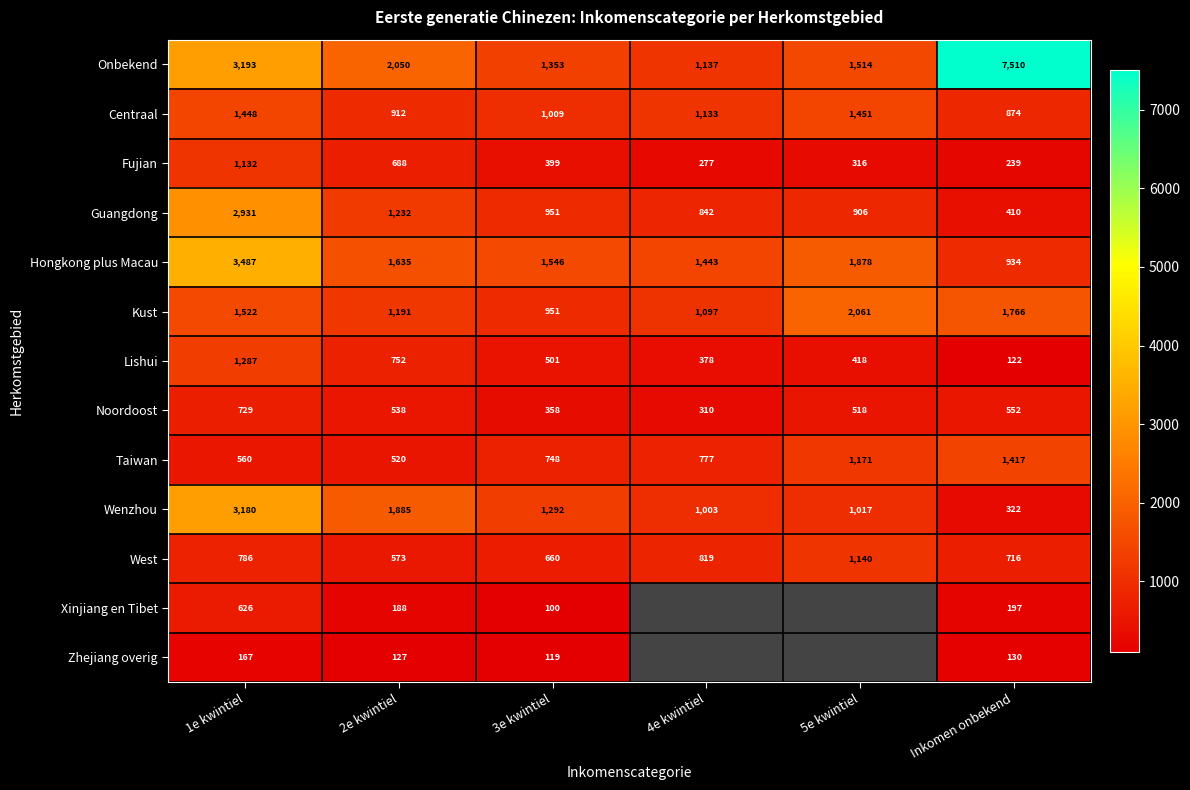

What is the total value across all series at Inkomen onbekend?

15189